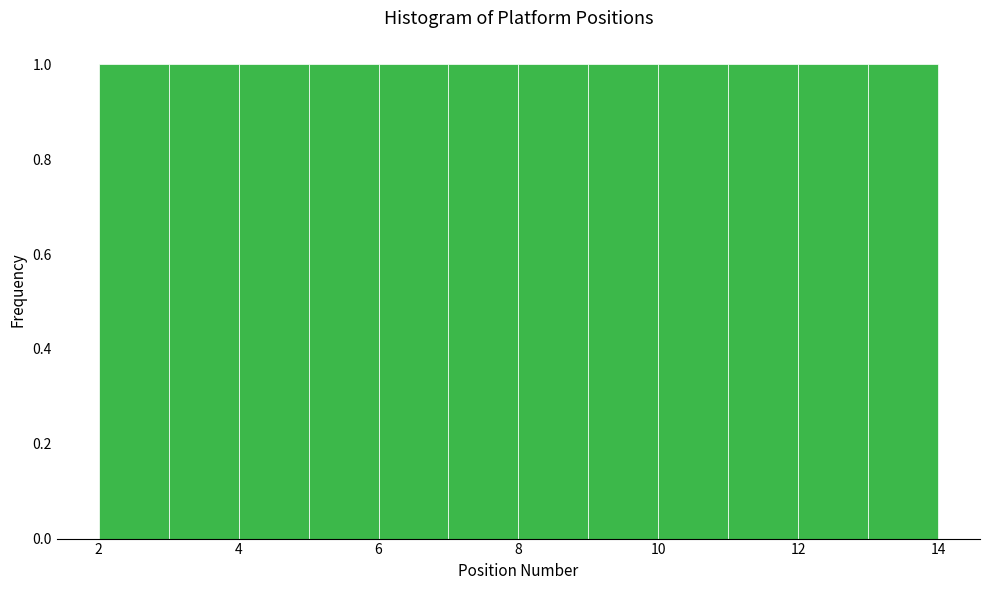

How tall is the bar that spans 4 to 5 on the x-axis? The values are not printed on the chart, so give them approximately, as read against the axis.

1